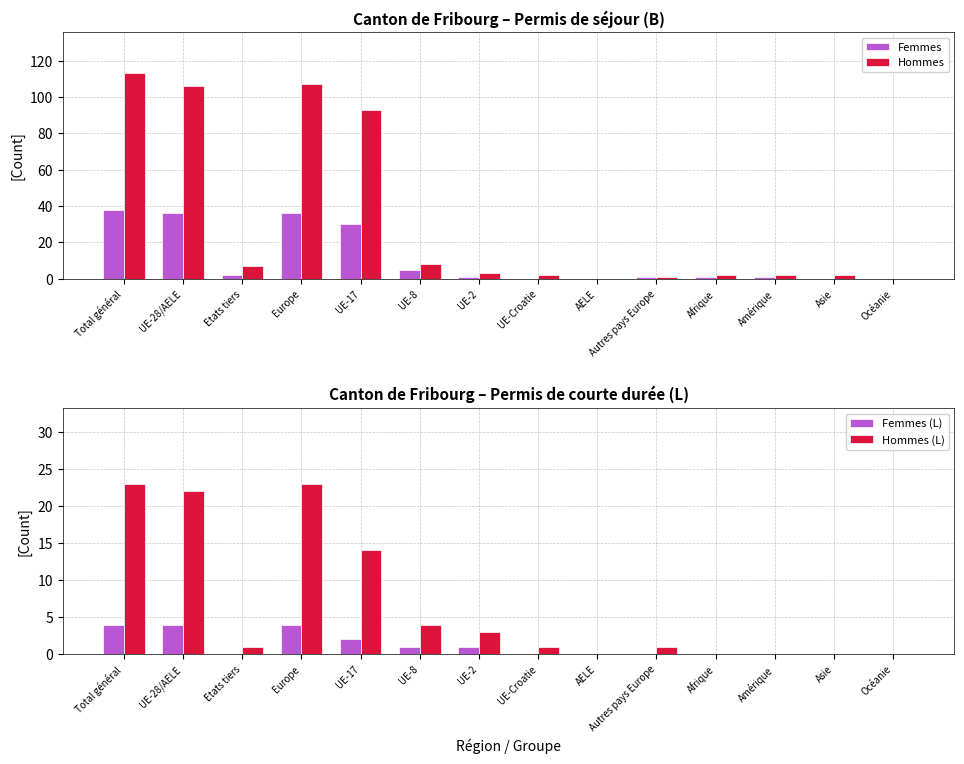

How many bars are there in total?

56